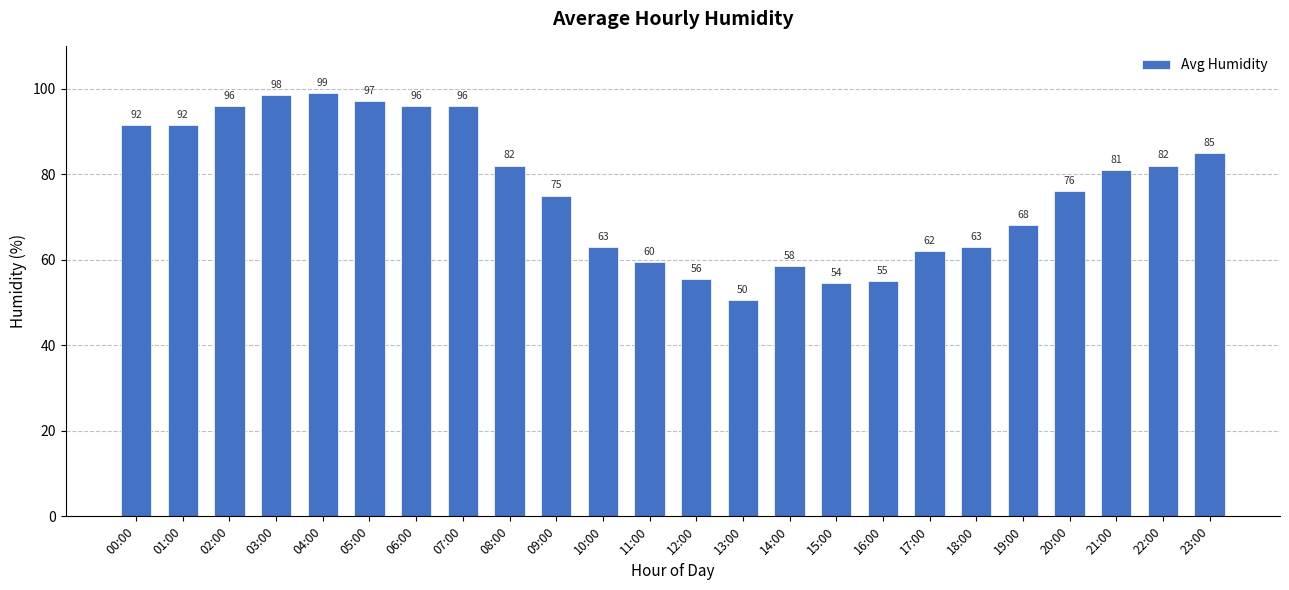

The value at 02:00 is 96.0. True or false?

True